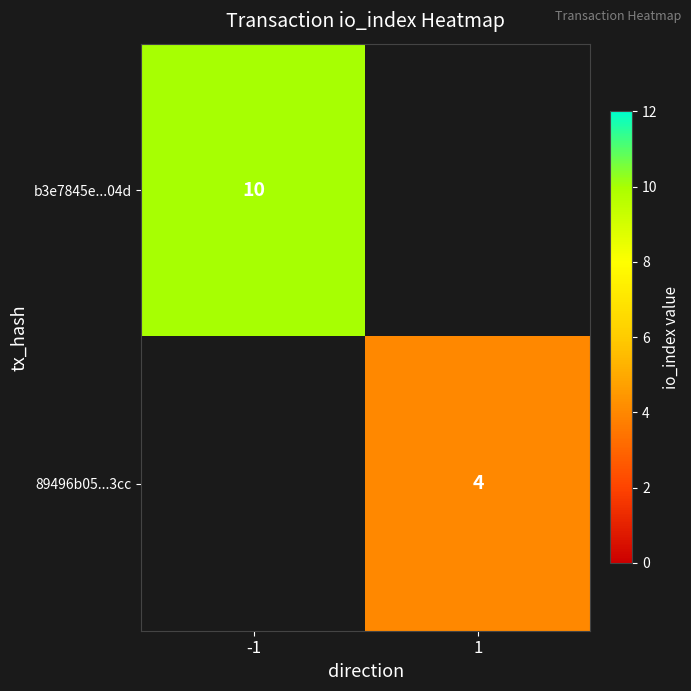

The value of 89496b05...3cc at 1 is 4. True or false?

True